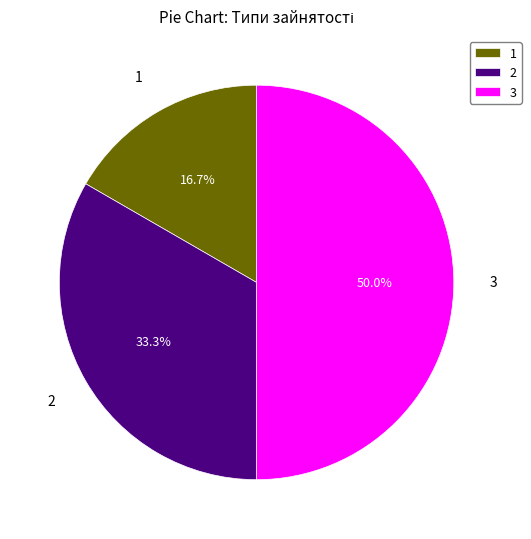

Approximately how many times larger is the value at 1 compared to 3?

0.3